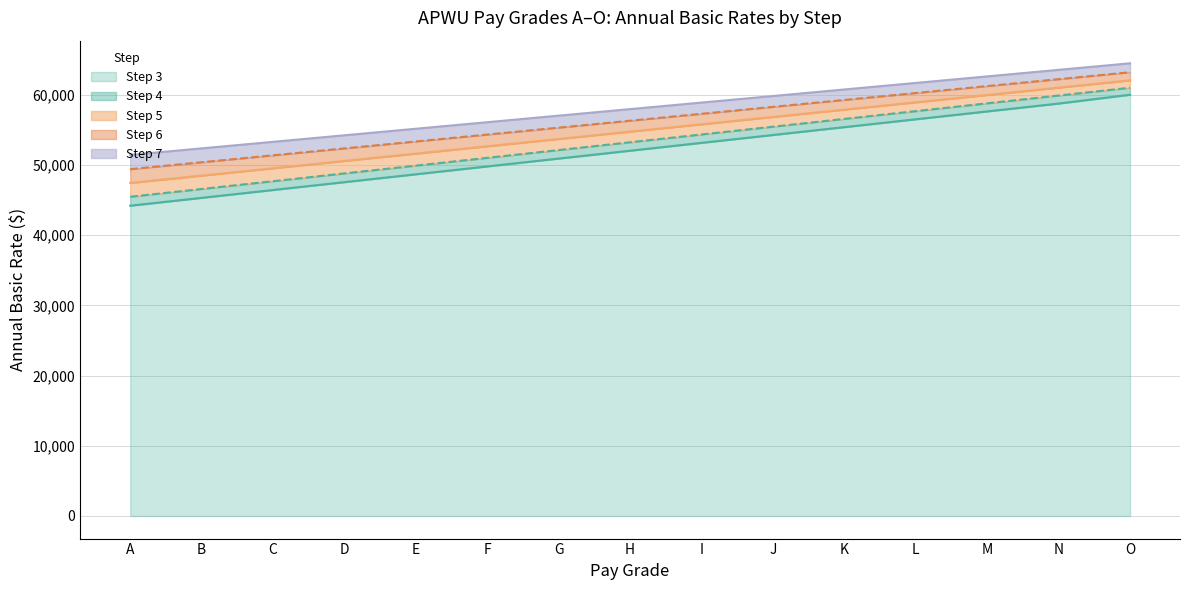

How many lines are shown in the chart?

5